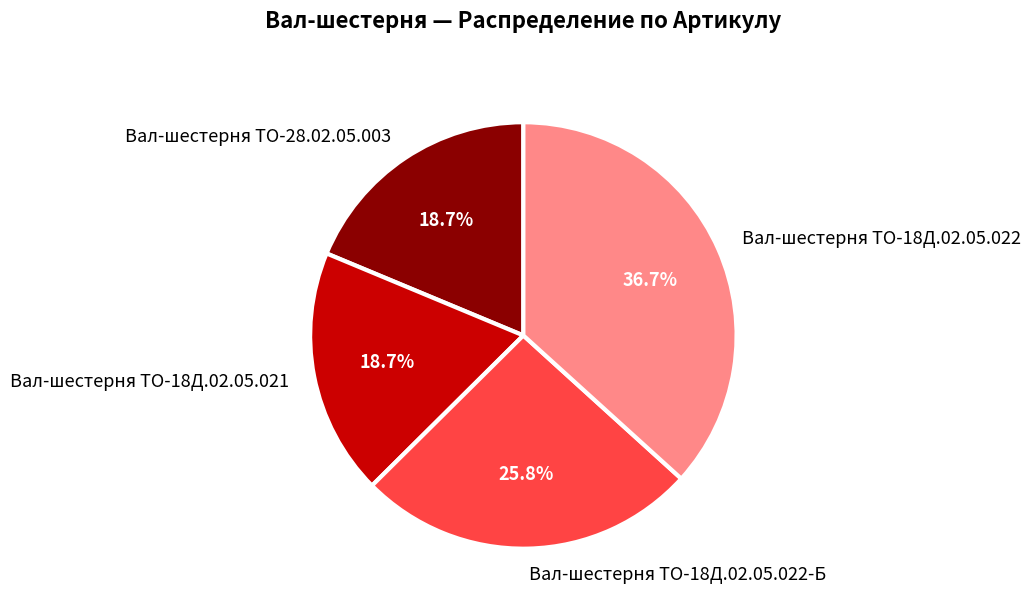

Is it true that Вал-шестерня ТО-18Д.02.05.021 is 19% of the pie?

True